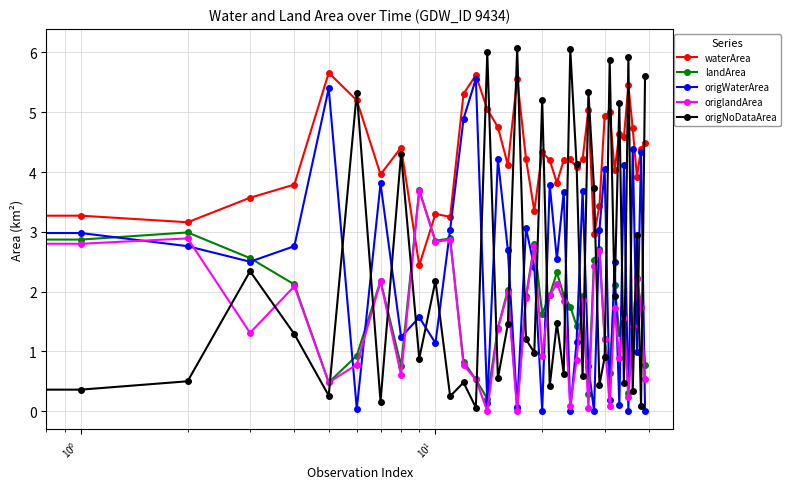

True or false: landArea has more than 2 interior local peaks.

True